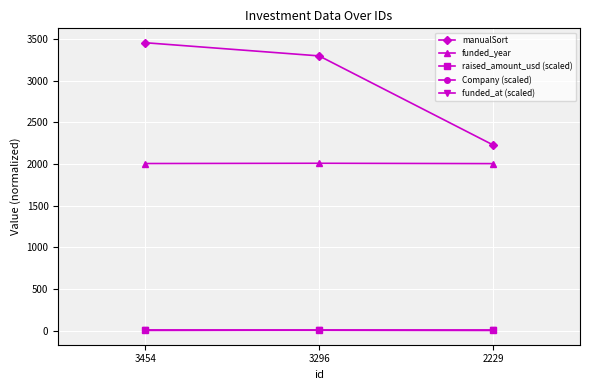

Is the value of manualSort at 3454 greater than the value of funded_at (scaled) at 3296?

Yes